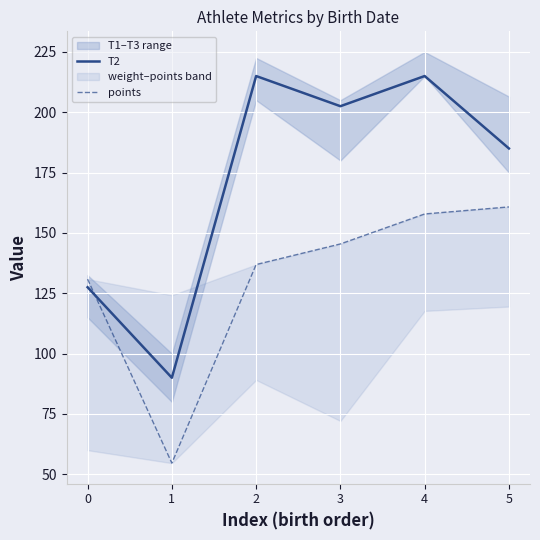

Reading right to left, what are all the values shown in this chart?

T2: 5=185.0	4=215.0	3=202.5	2=215.0	1=90.0	0=127.5
points: 5=160.8	4=157.9	3=145.4	2=136.9	1=54.6	0=130.9